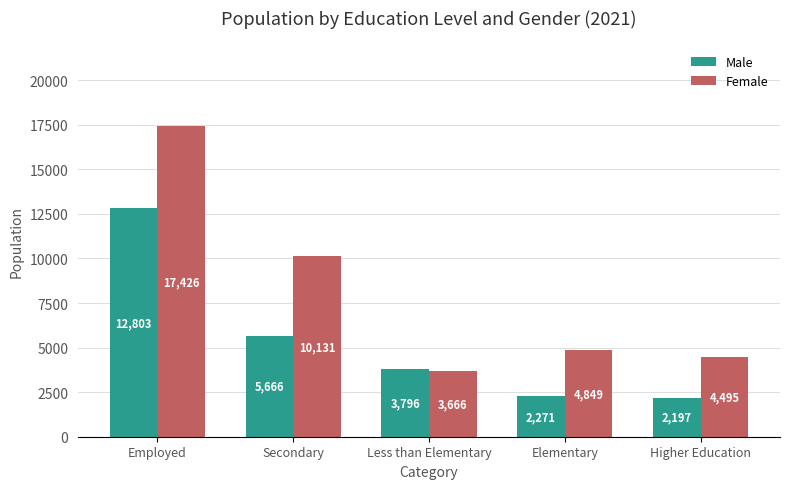

What is the difference between the Female values at Elementary and Less than Elementary?

1183